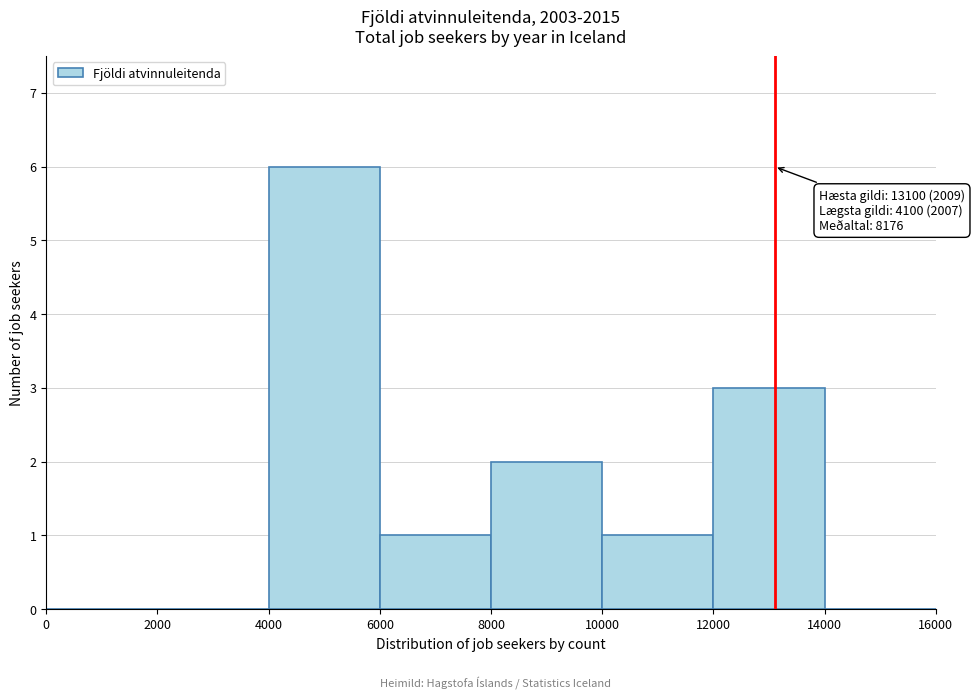

Which range on the x-axis has the tallest bar?

4000 to 6000